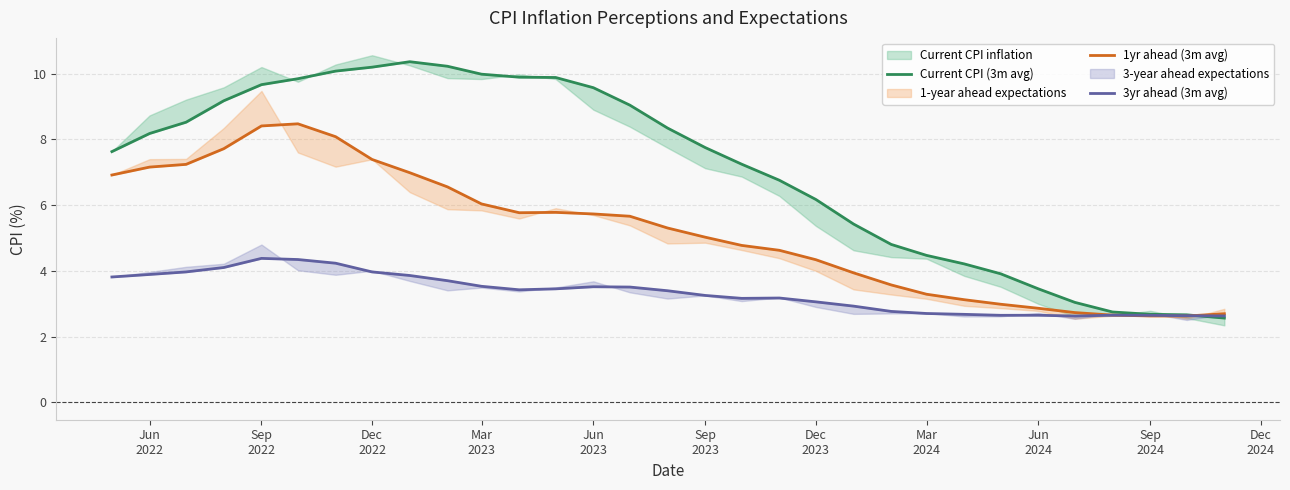

Reading left to right, what are all the values shown in this chart?

Current CPI (3m avg): 7.6	8.2	8.5	9.2	9.7	9.8	10.1	10.2	10.4	10.2	10.0	9.9	9.9	9.6	9.0	8.3	7.8	7.2	6.8	6.2	5.4	4.8	4.5	4.2	3.9	3.5	3.0	2.7	2.7	2.7	2.6
1yr ahead (3m avg): 6.9	7.2	7.2	7.7	8.4	8.5	8.1	7.4	7.0	6.6	6.0	5.8	5.8	5.7	5.7	5.3	5.0	4.8	4.6	4.3	3.9	3.6	3.3	3.1	3.0	2.9	2.7	2.7	2.6	2.6	2.7
3yr ahead (3m avg): 3.8	3.9	4.0	4.1	4.4	4.3	4.2	4.0	3.9	3.7	3.5	3.4	3.5	3.5	3.5	3.4	3.3	3.2	3.2	3.1	2.9	2.8	2.7	2.7	2.6	2.7	2.6	2.7	2.6	2.6	2.6